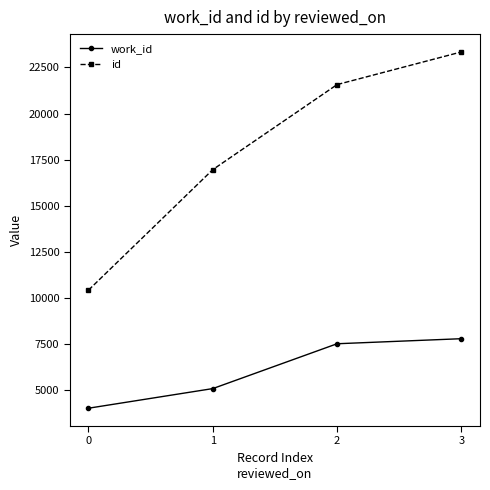

What is the spread (max minus min) of values at 1?

11872